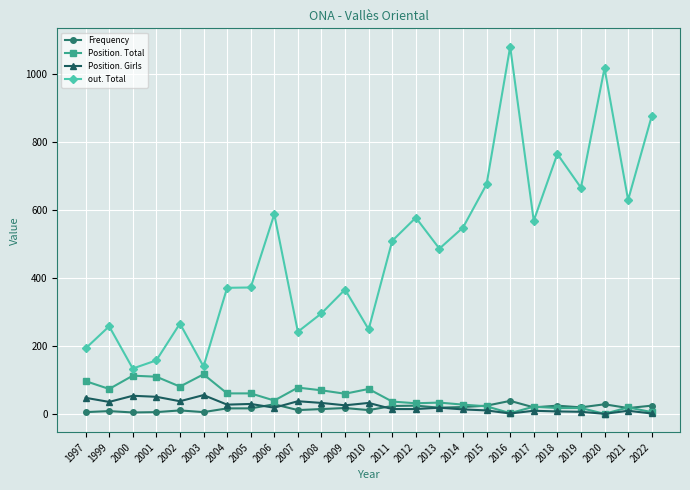

How many lines are shown in the chart?

4